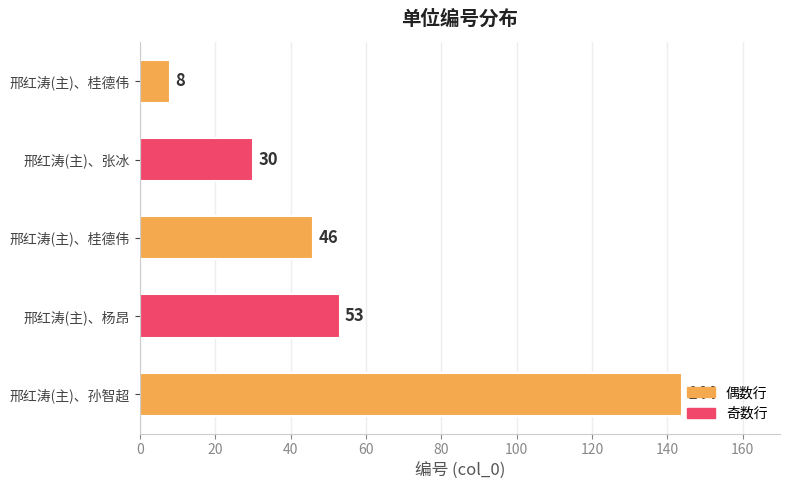

What is the difference between the maximum and minimum values?

136